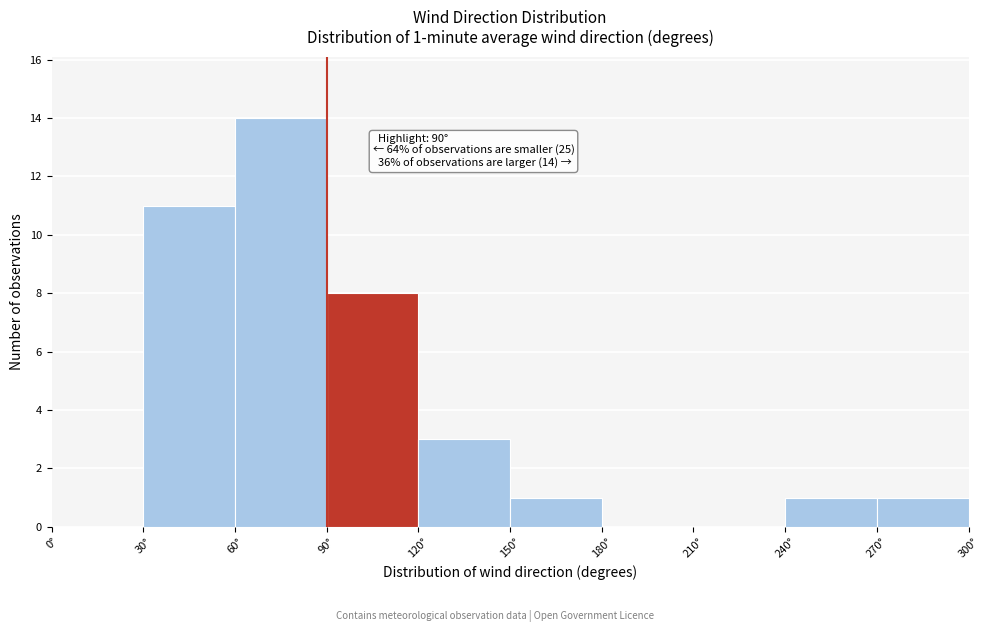

Over which range of the x-axis is the bar tallest?

60 to 90